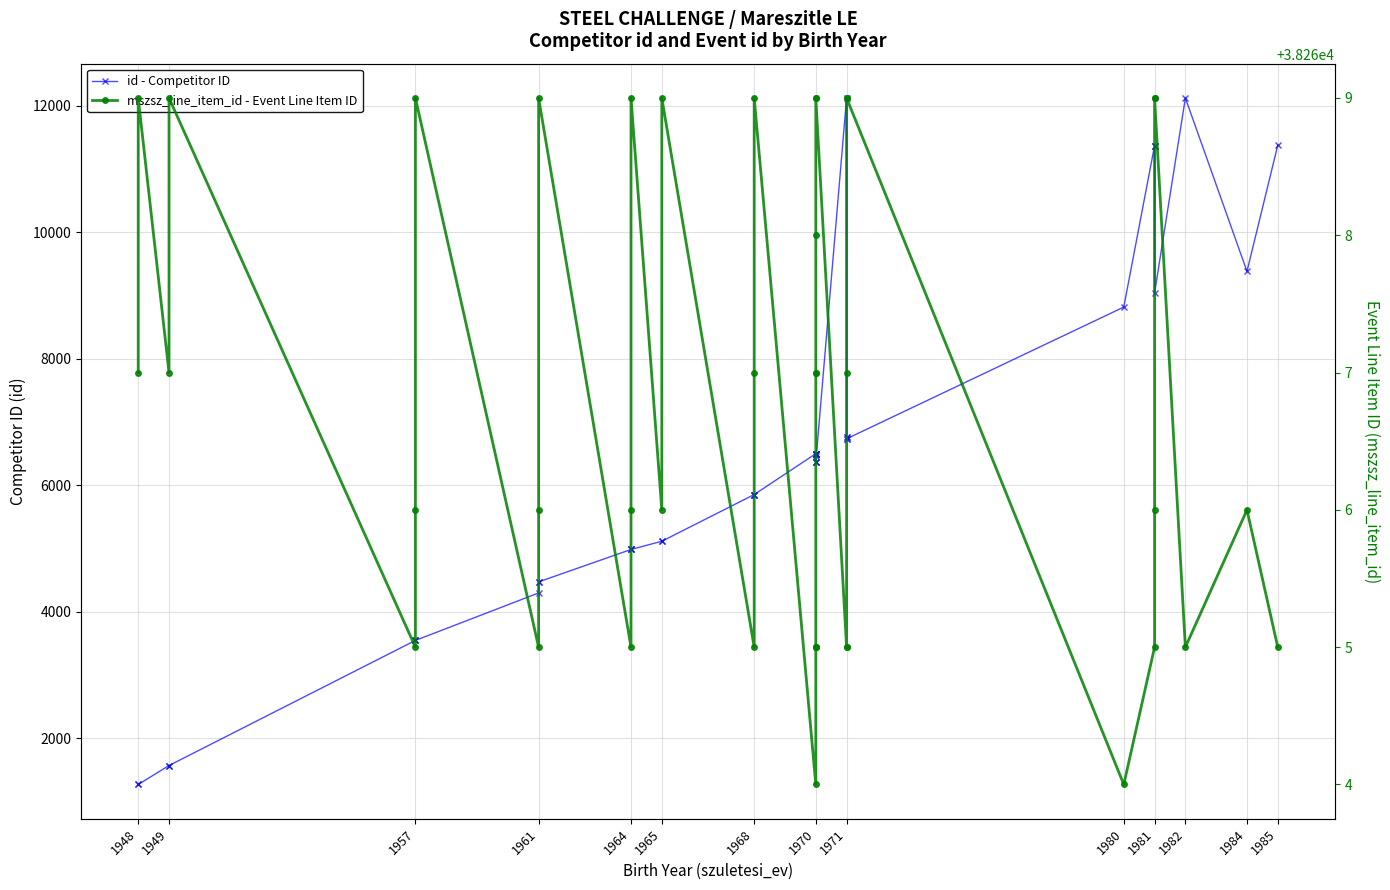

Which series has the largest total across all categories?

mszsz_line_item_id - Event Line Item ID